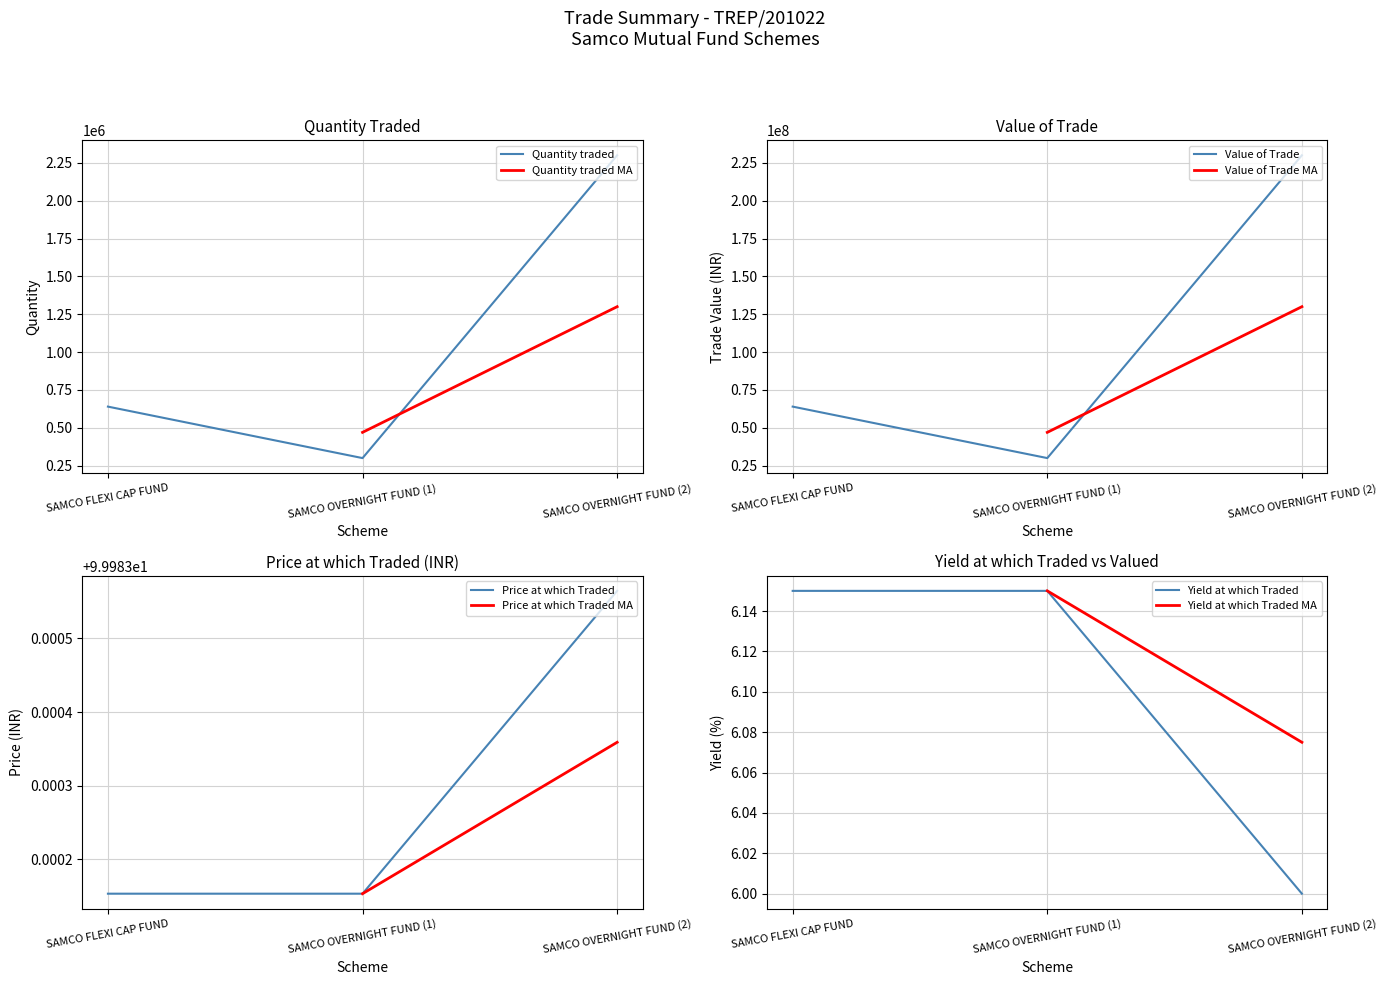

The value of Quantity traded at SAMCO OVERNIGHT FUND (2) is 3117817. True or false?

False